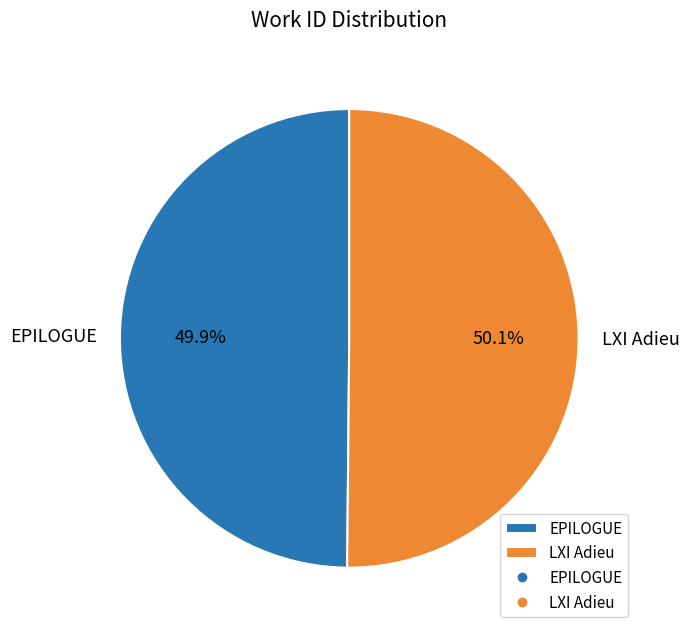

Approximately how many times larger is the value at EPILOGUE compared to LXI Adieu?

1.0